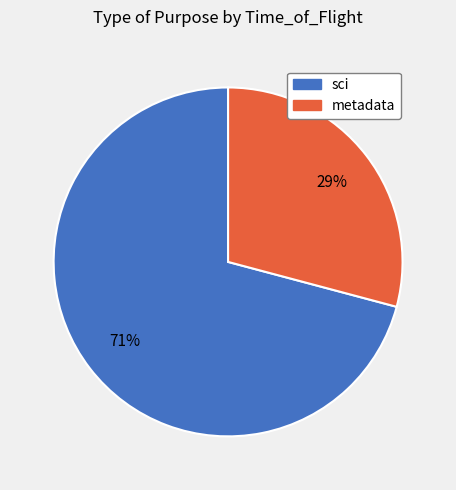

To the nearest percent, what is the average slice percentage?

50%